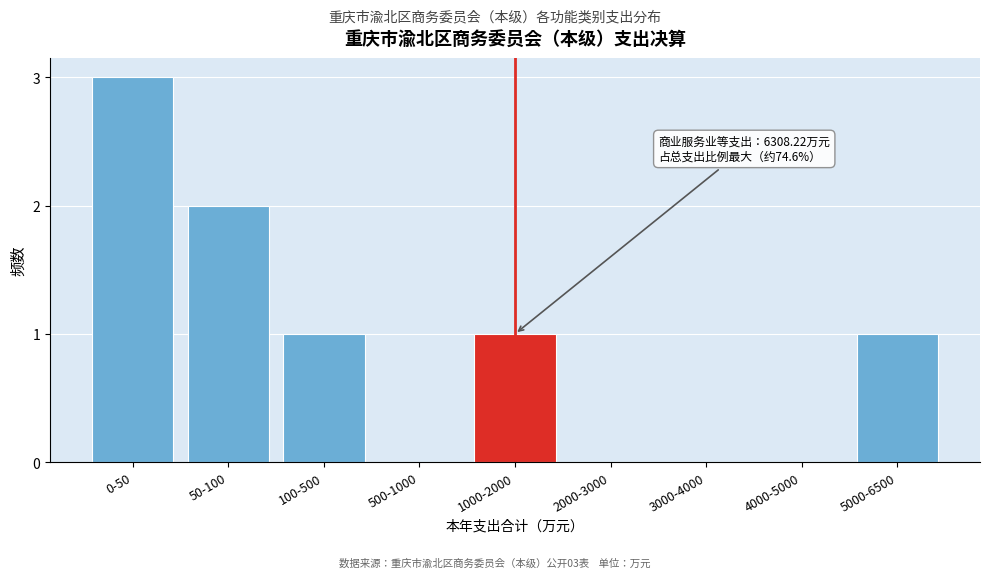

Reading left to right, extract all data points from this chart.

0-50=3	50-100=2	100-500=1	500-1000=0	1000-2000=1	2000-3000=0	3000-4000=0	4000-5000=0	5000-6500=1